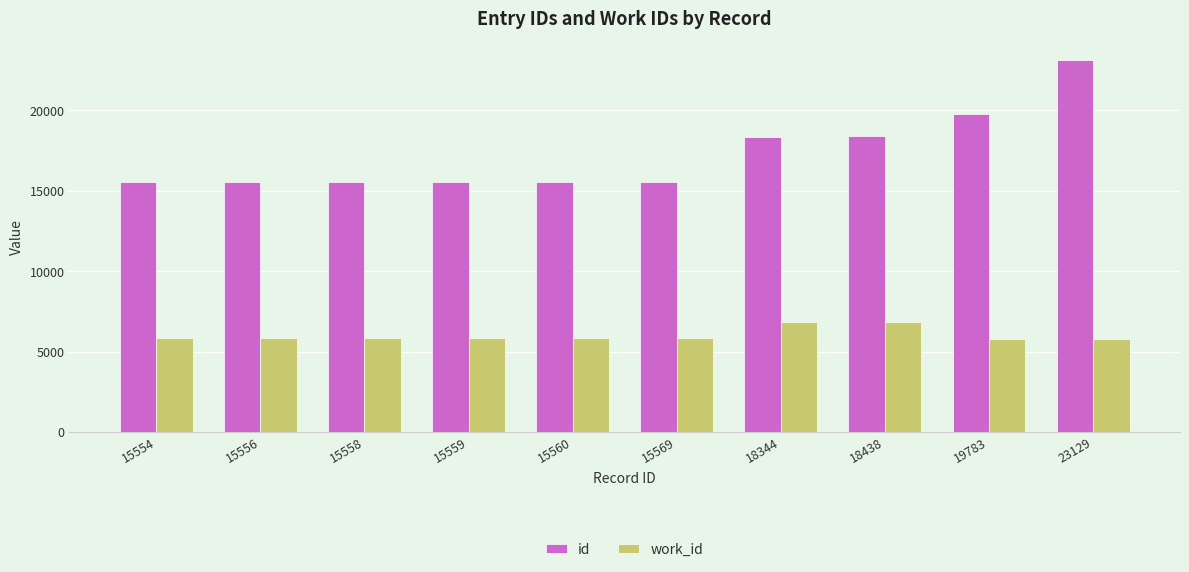

Is the value of id at 15560 greater than the value of work_id at 15558?

Yes